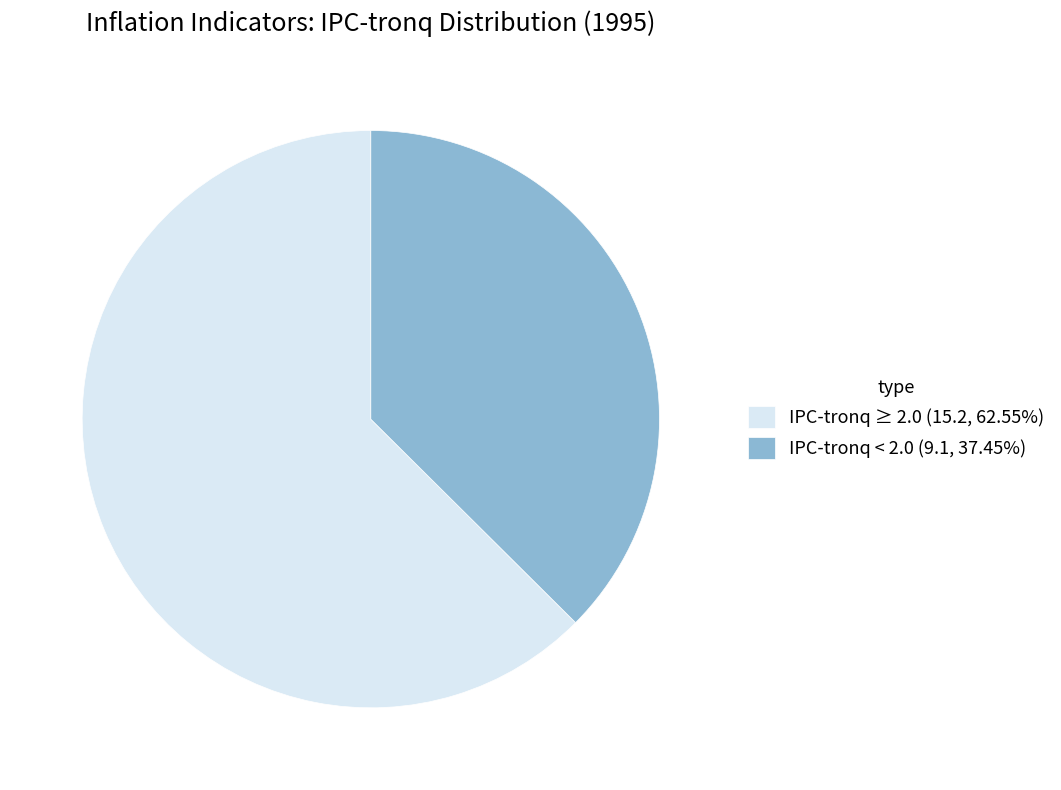

Approximately how many times larger is the value at IPC-tronq ≥ 2.0 (15.2, 62.55%) compared to IPC-tronq < 2.0 (9.1, 37.45%)?

1.7